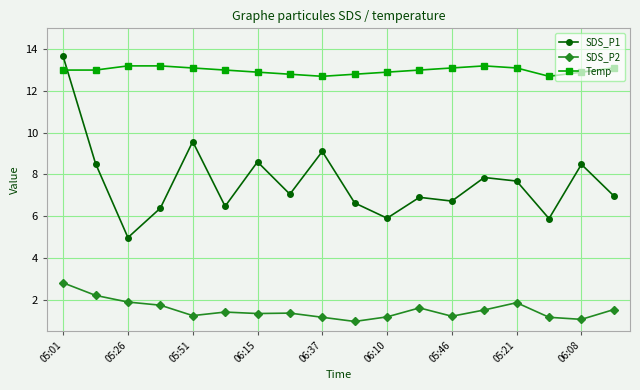

What are all the series names shown in the legend?

SDS_P1, SDS_P2, Temp